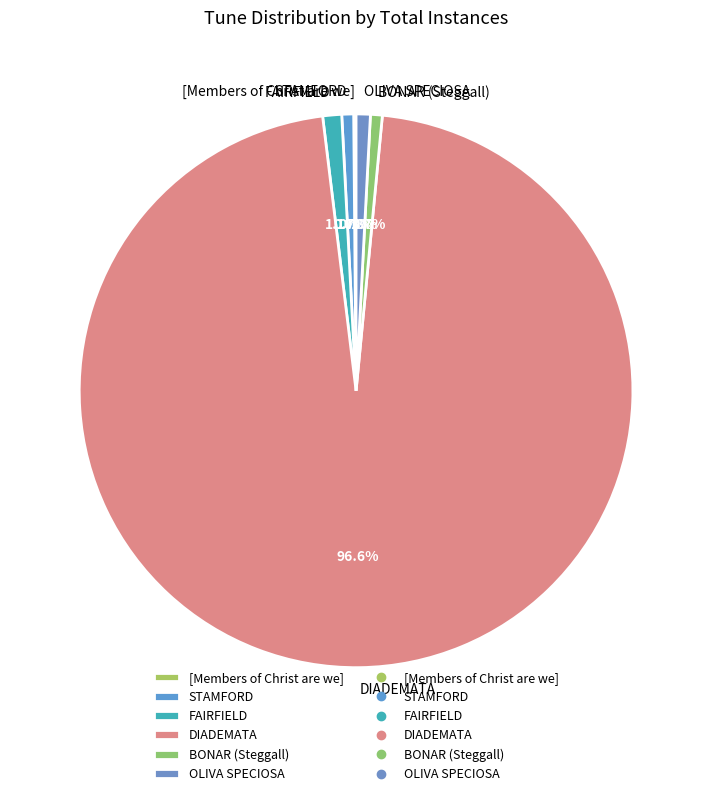

What is the majority slice?

DIADEMATA